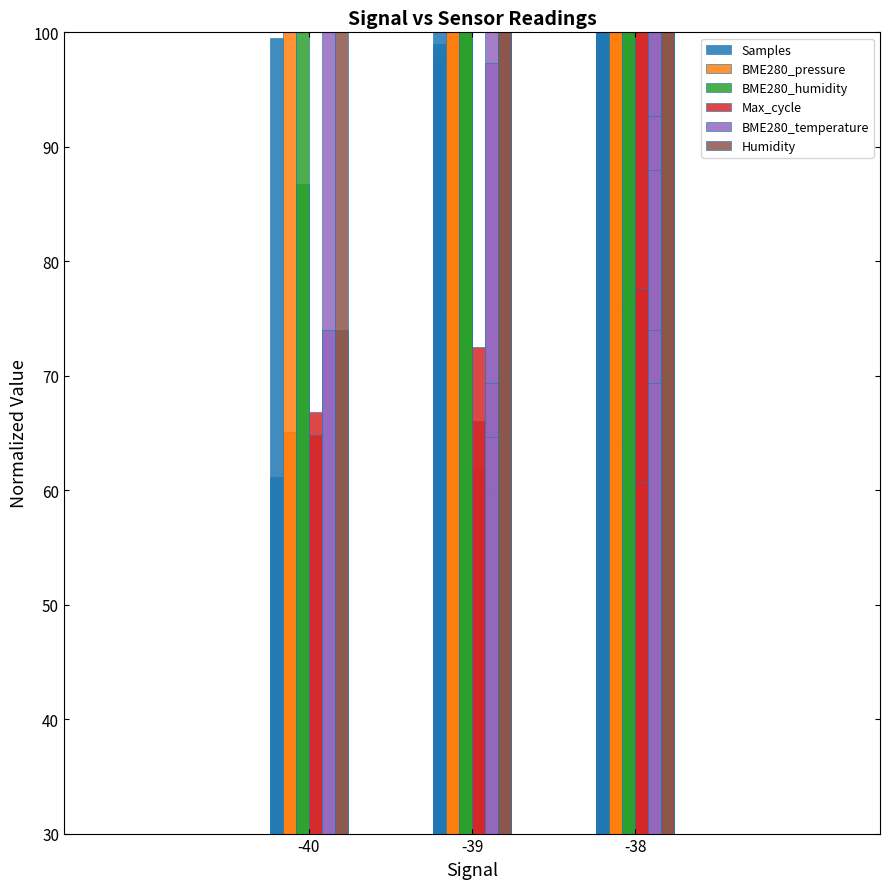

What is the maximum value shown in the chart?

100.0